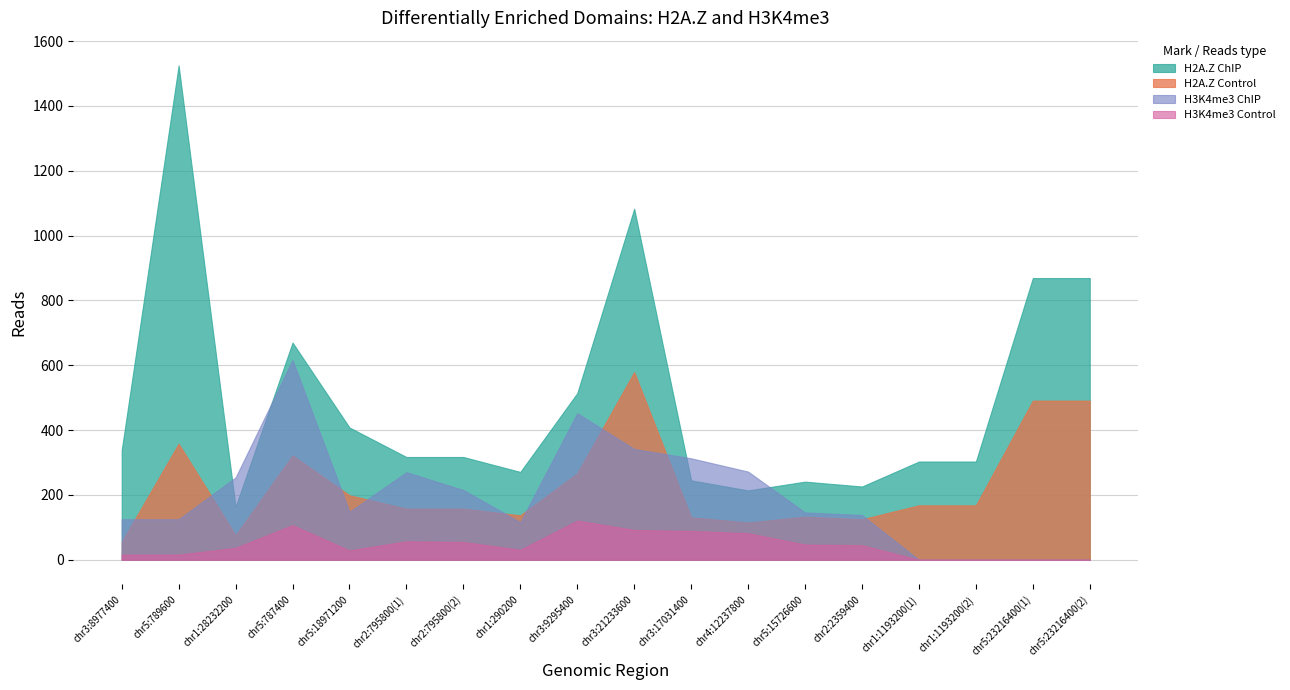

What is the label of the 6th point from the right?

chr5:15726600